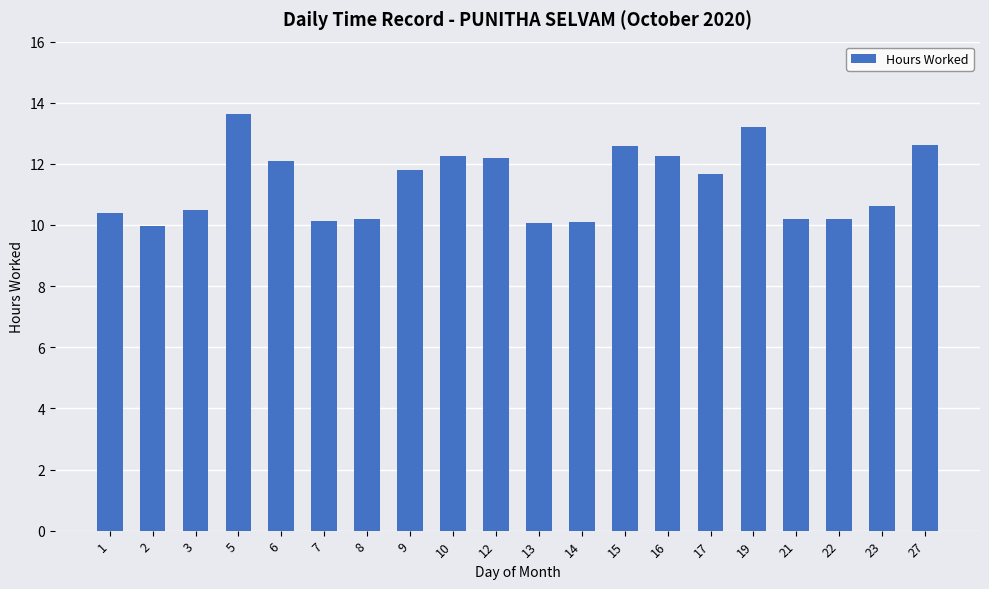

Which category has the highest value across all series?

5